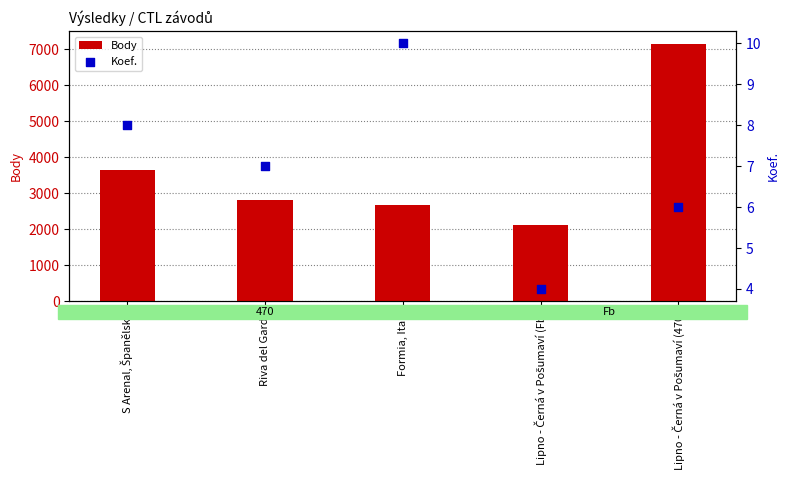

Which series has the largest Y range (max minus min)?

Body